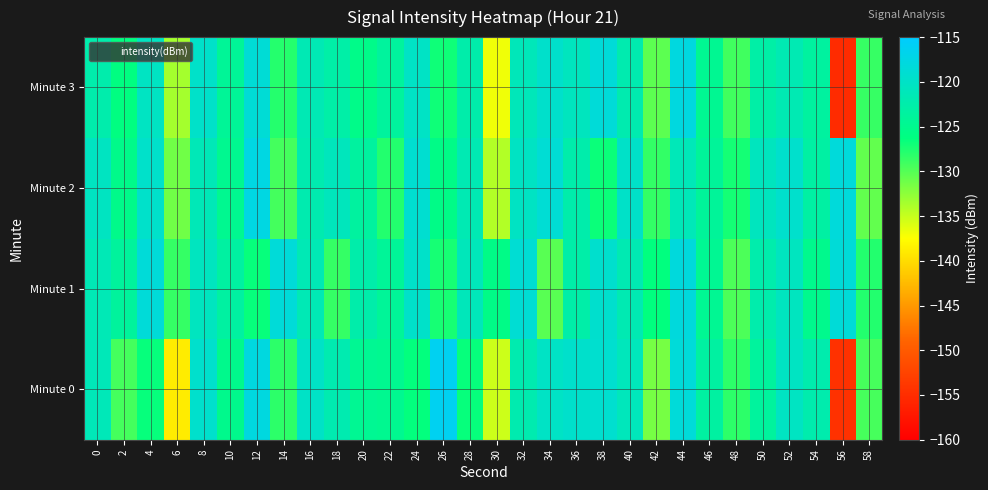

Count the number of data series in this chart.

4